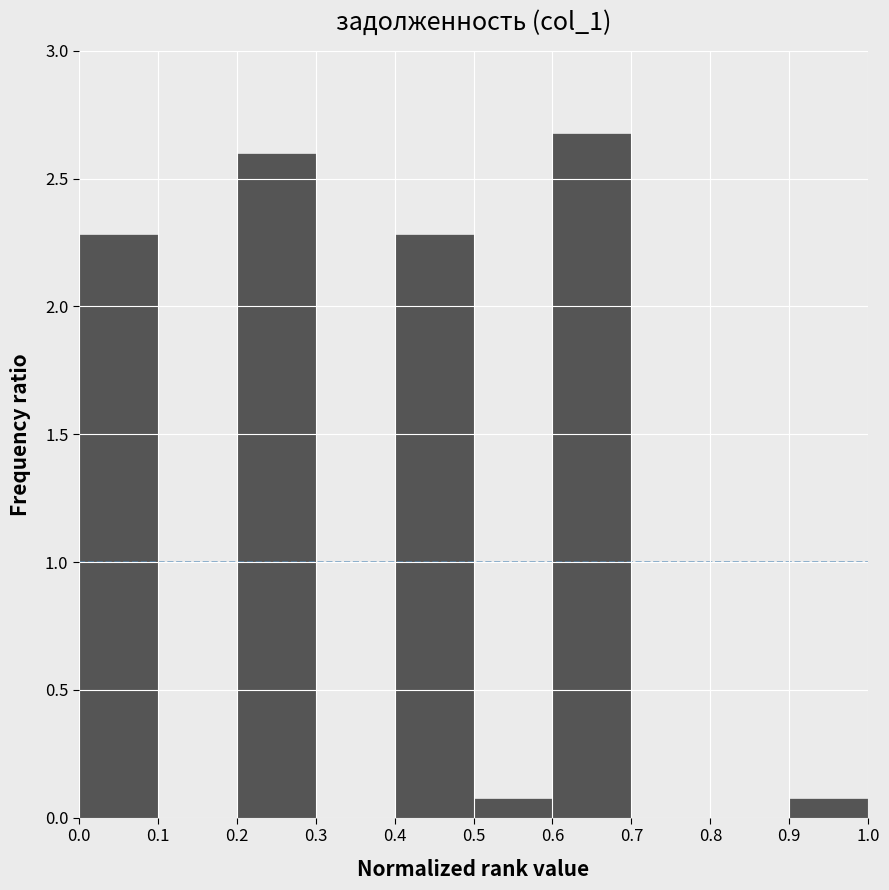

Reading left to right, transcribe this chart: for each bar, give the range it covers on the x-axis and its height. The values are not printed on the chart, so give them approximately, as read against the axis.

0.0 to 0.1: 2.3
0.1 to 0.2: 0
0.2 to 0.3: 2.6
0.3 to 0.4: 0
0.4 to 0.5: 2.3
0.5 to 0.6: 0.1
0.6 to 0.7: 2.7
0.7 to 0.8: 0
0.8 to 0.9: 0
0.9 to 1.0: 0.1